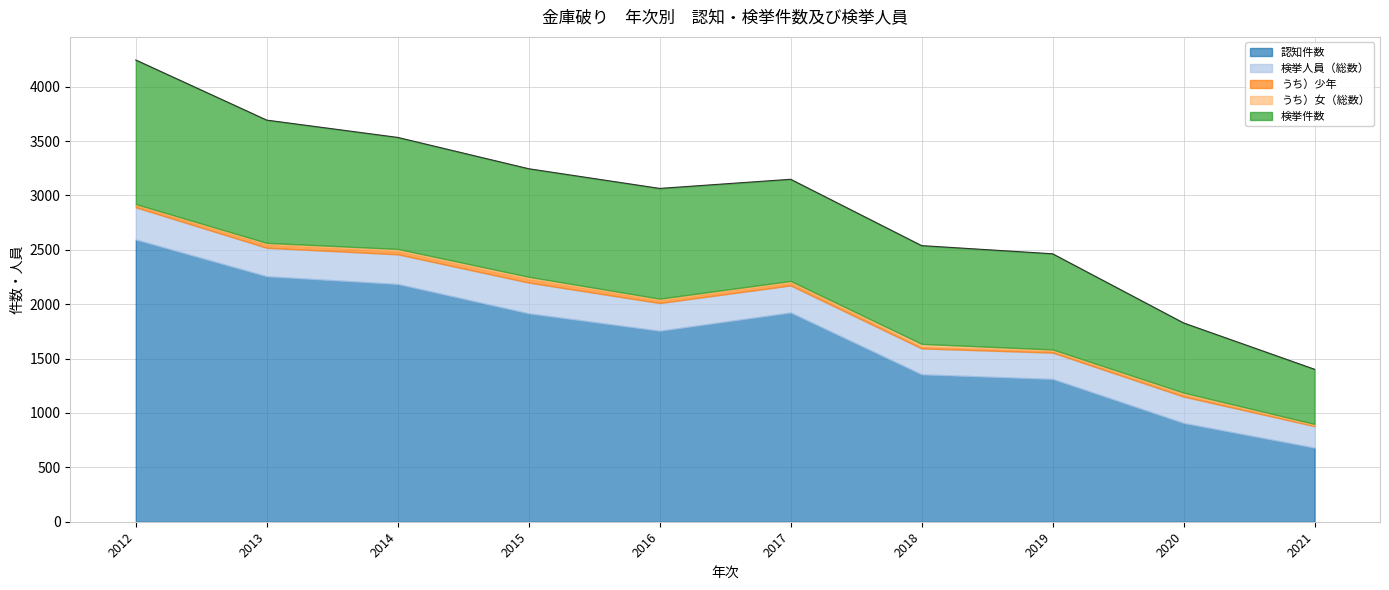

How many lines are shown in the chart?

5